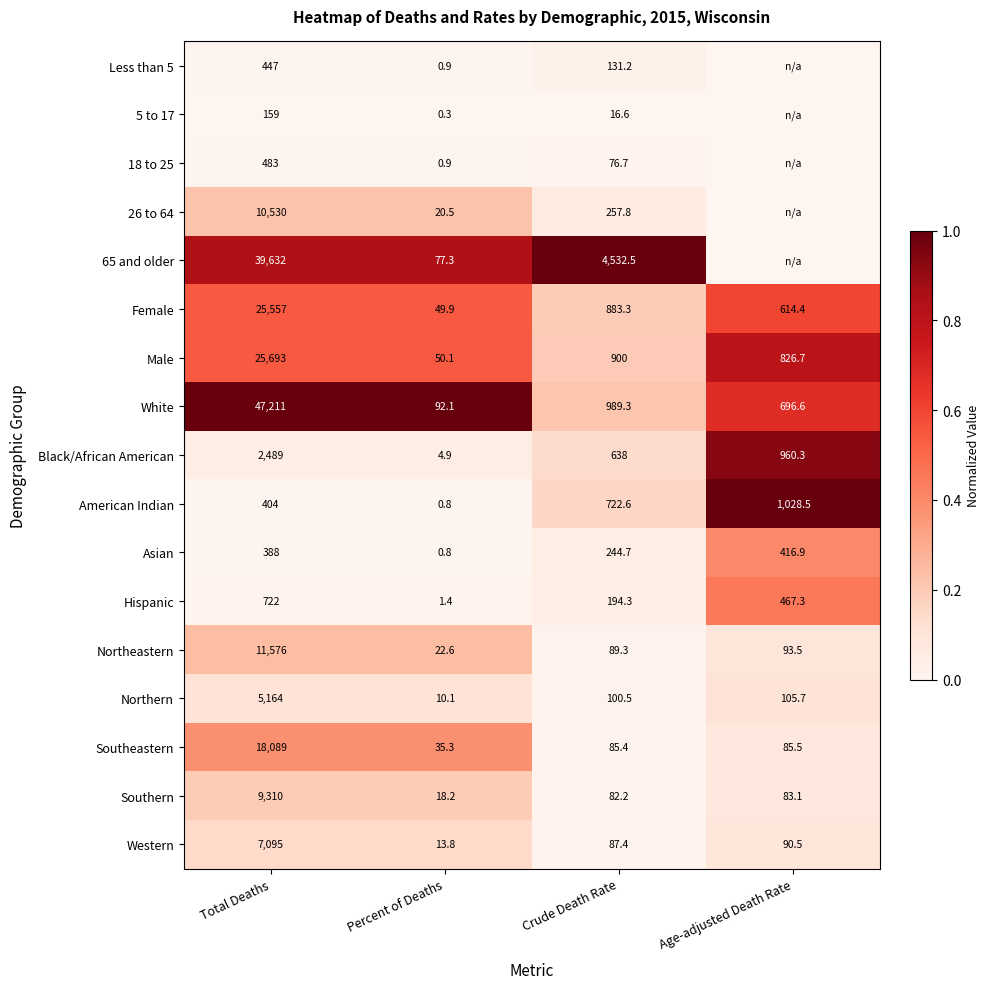

Rank the series at Crude Death Rate from highest to lowest value.

65 and older, White, Male, Female, American Indian, Black/African American, 26 to 64, Asian, Hispanic, Less than 5, Northern, Northeastern, Western, Southeastern, Southern, 18 to 25, 5 to 17